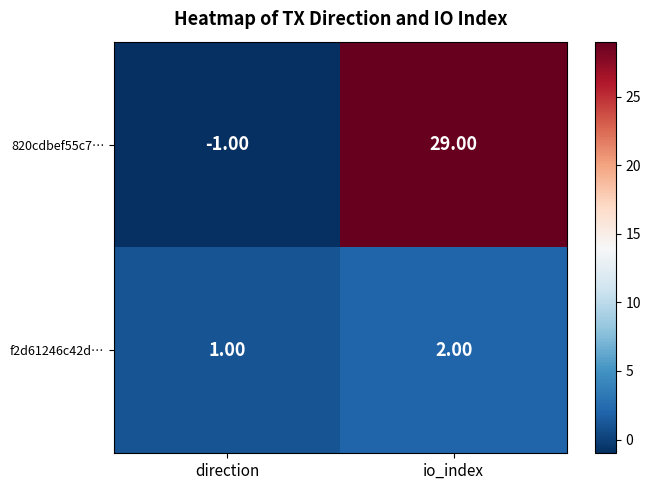

Rank the series by their maximum value, from highest to lowest.

820cdbef55c7…, f2d61246c42d…